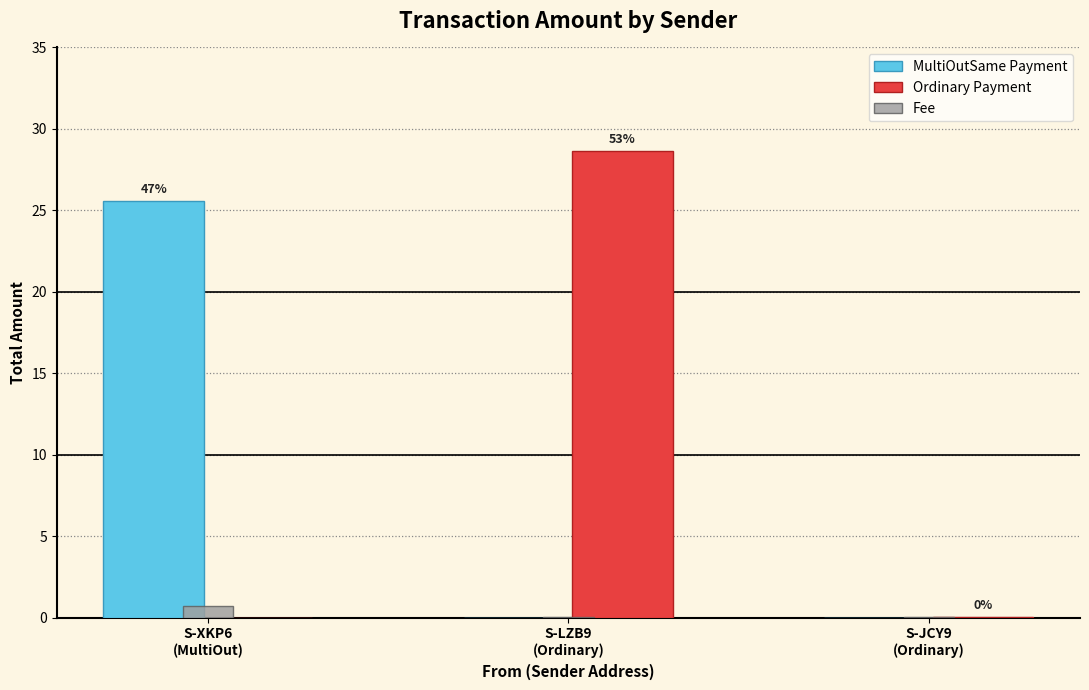

What is the sum of all Ordinary Payment values?

28.7